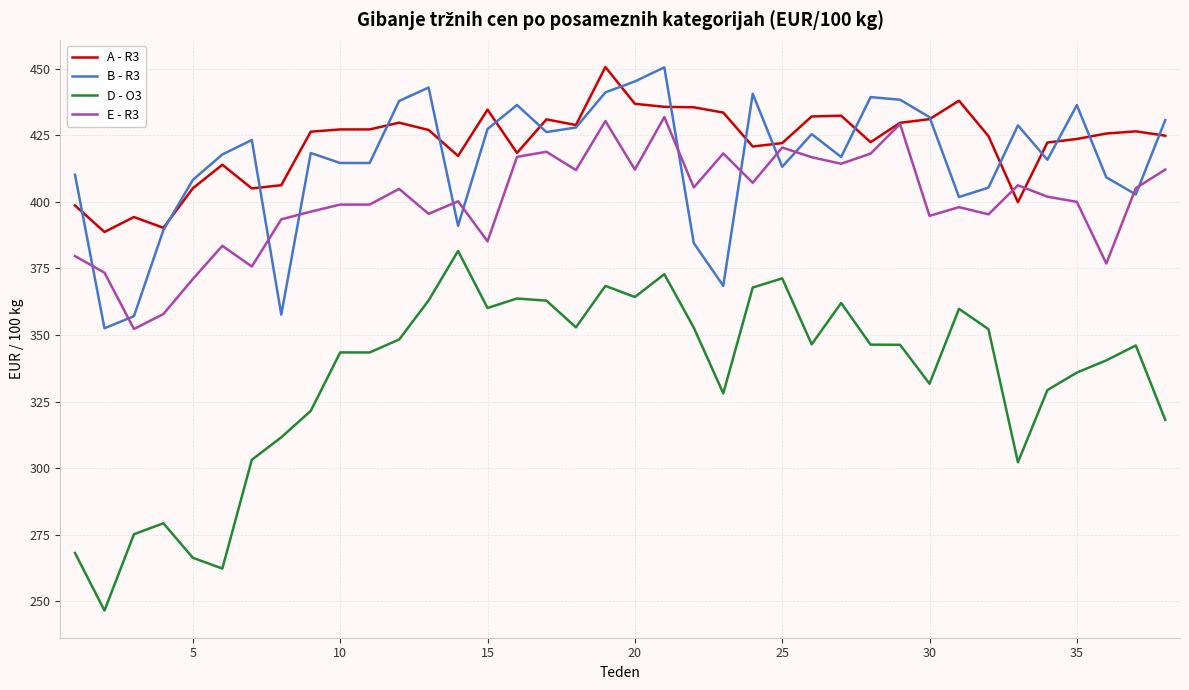

What is the smallest value displayed?

246.5